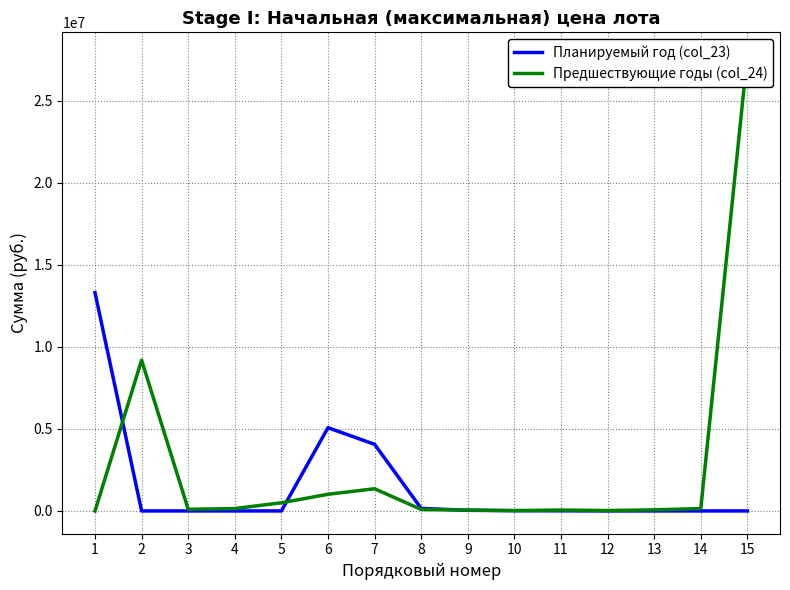

Reading left to right, list all the values displayed in this chart.

Планируемый год (col_23): 1=13308618.3	2=0.0	3=0.0	4=0.0	5=0.0	6=5076458.3	7=4060501.0	8=153330.0	9=38135.0	10=15260.0	11=6556.0	12=0.0	13=0.0	14=0.0	15=0.0
Предшествующие годы (col_24): 1=0.0	2=9193810.0	3=99080.0	4=144550.0	5=496840.0	6=1015291.7	7=1353499.0	8=90000.0	9=53390.0	10=21350.0	11=55271.0	12=24600.0	13=66000.0	14=143000.0	15=27794000.0